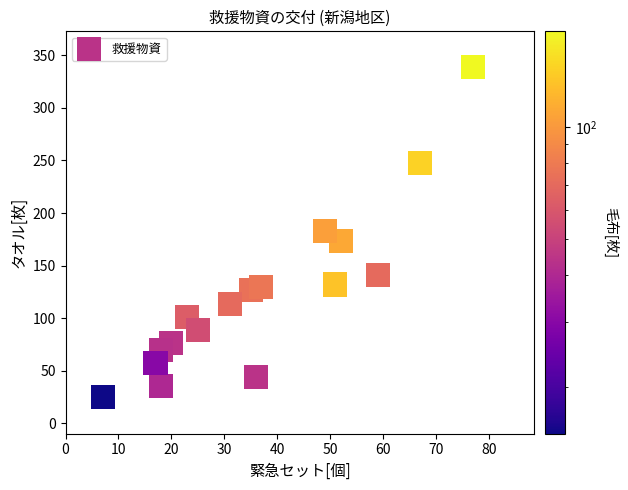

What is the range of Y values (max minus min)?

314